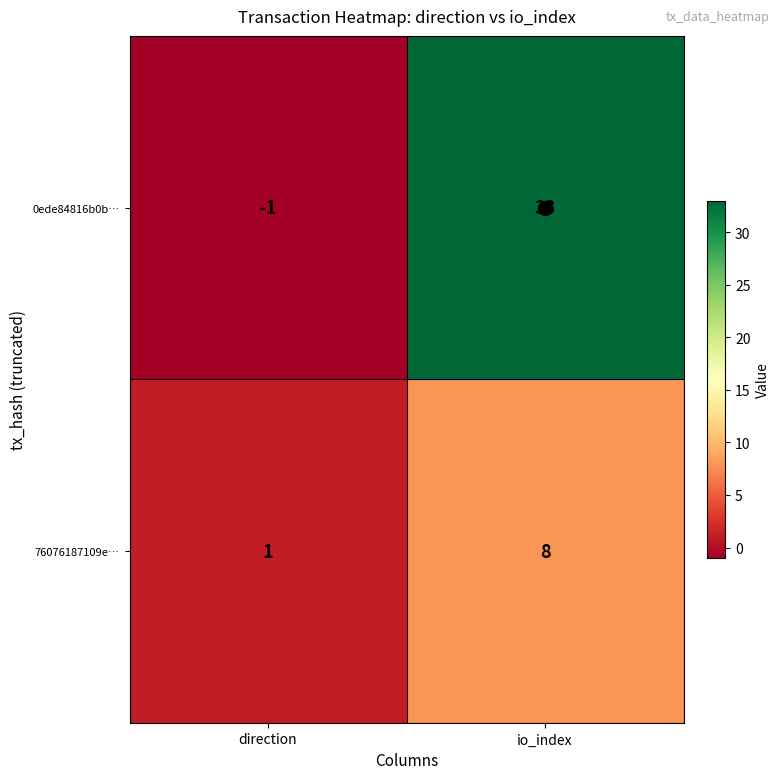

What is the difference between the 0ede84816b0b… values at direction and io_index?

34